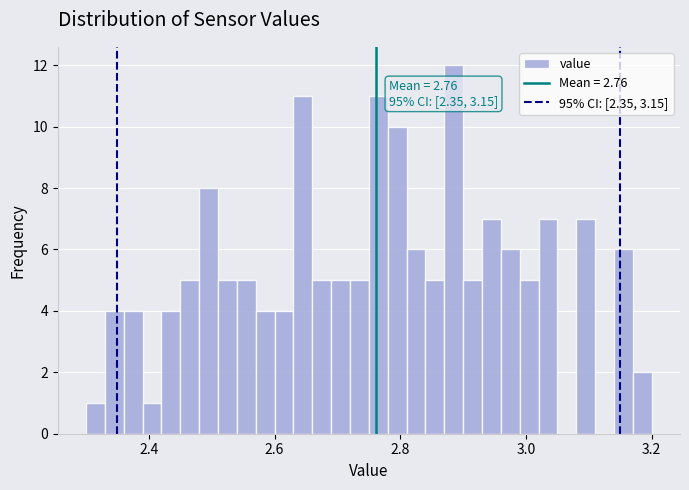

Around what value on the x-axis is the tallest bar? Give the approximate position of its centre, as read against the axis.

2.88